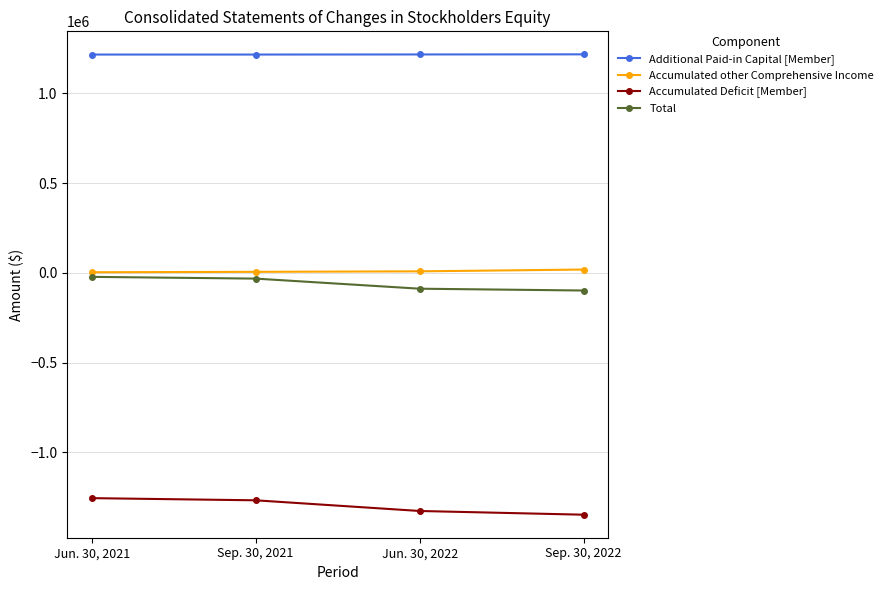

What is the minimum value shown in the chart?

-1348182